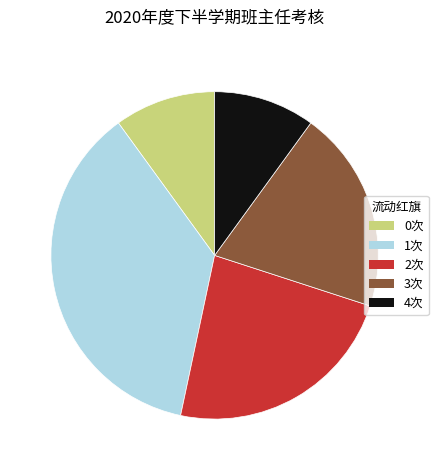

Is there any slice that represents more than half of the pie?

No